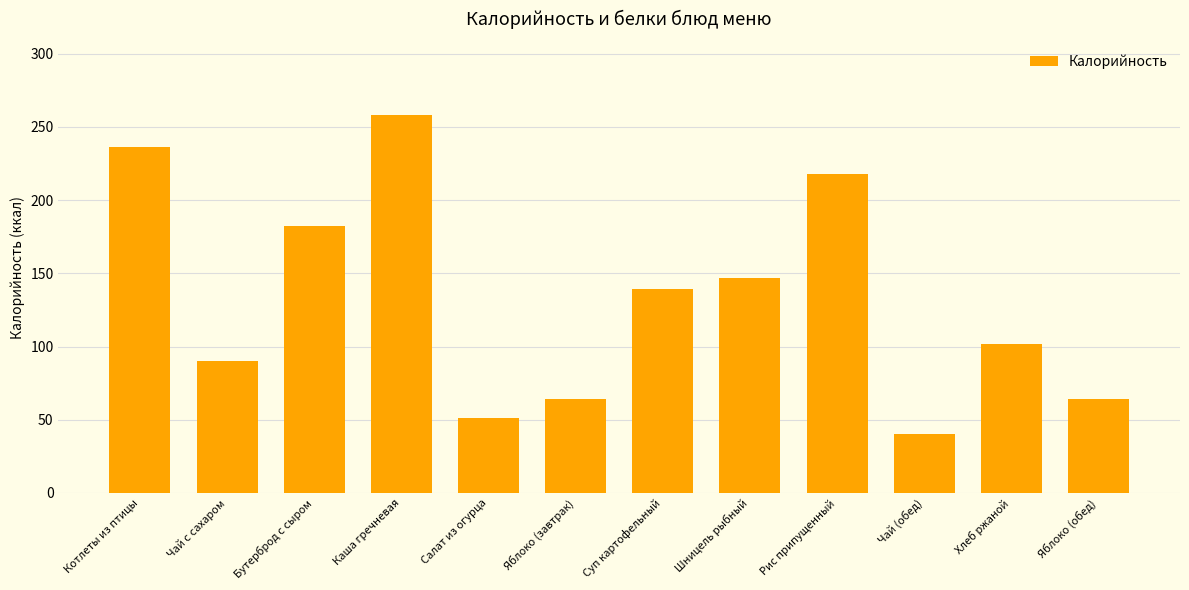

Reading left to right, what are all the values shown in this chart?

Котлеты из птицы=236	Чай с сахаром=90	Бутерброд с сыром=182	Каша гречневая=258	Салат из огурца=51	Яблоко (завтрак)=64	Суп картофельный=139	Шницель рыбный=147	Рис припущенный=218	Чай (обед)=40	Хлеб ржаной=102	Яблоко (обед)=64